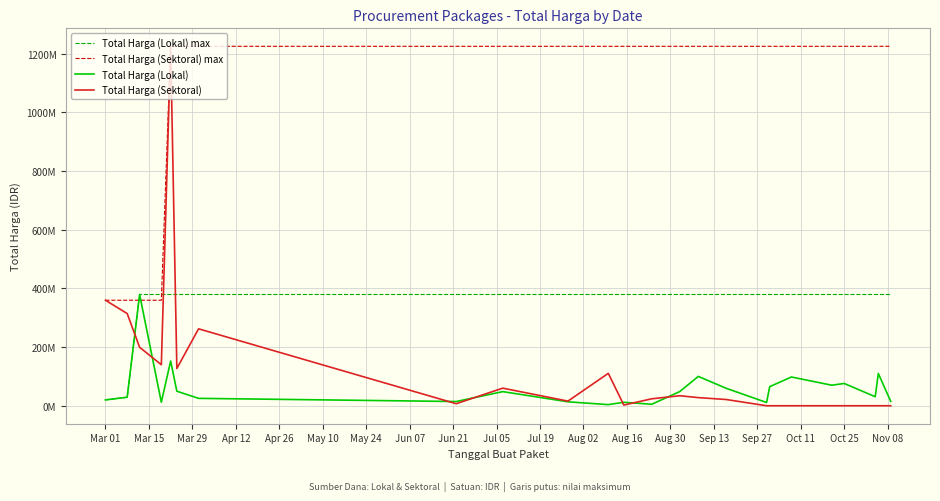

What are all the series names shown in the legend?

Total Harga (Lokal) max, Total Harga (Sektoral) max, Total Harga (Lokal), Total Harga (Sektoral)